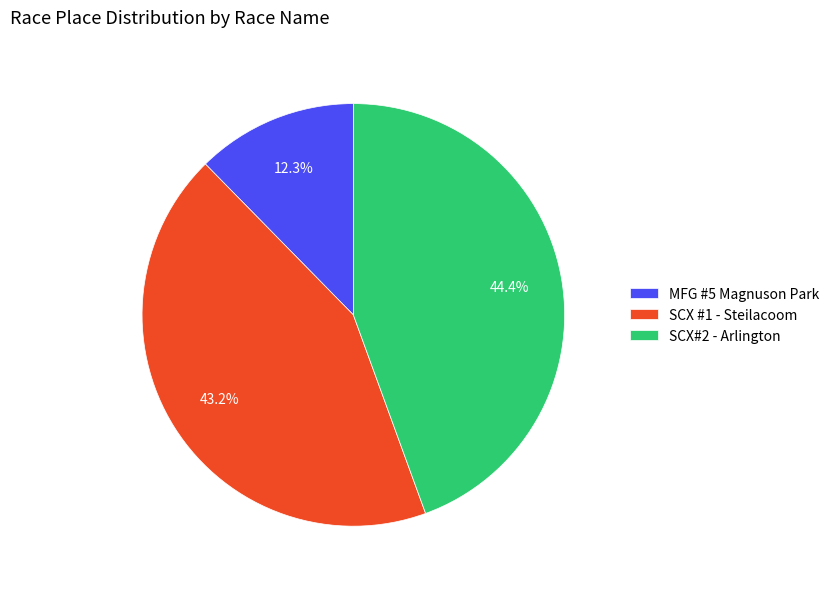

Do SCX #1 - Steilacoom and SCX#2 - Arlington together represent more than half of the pie?

Yes